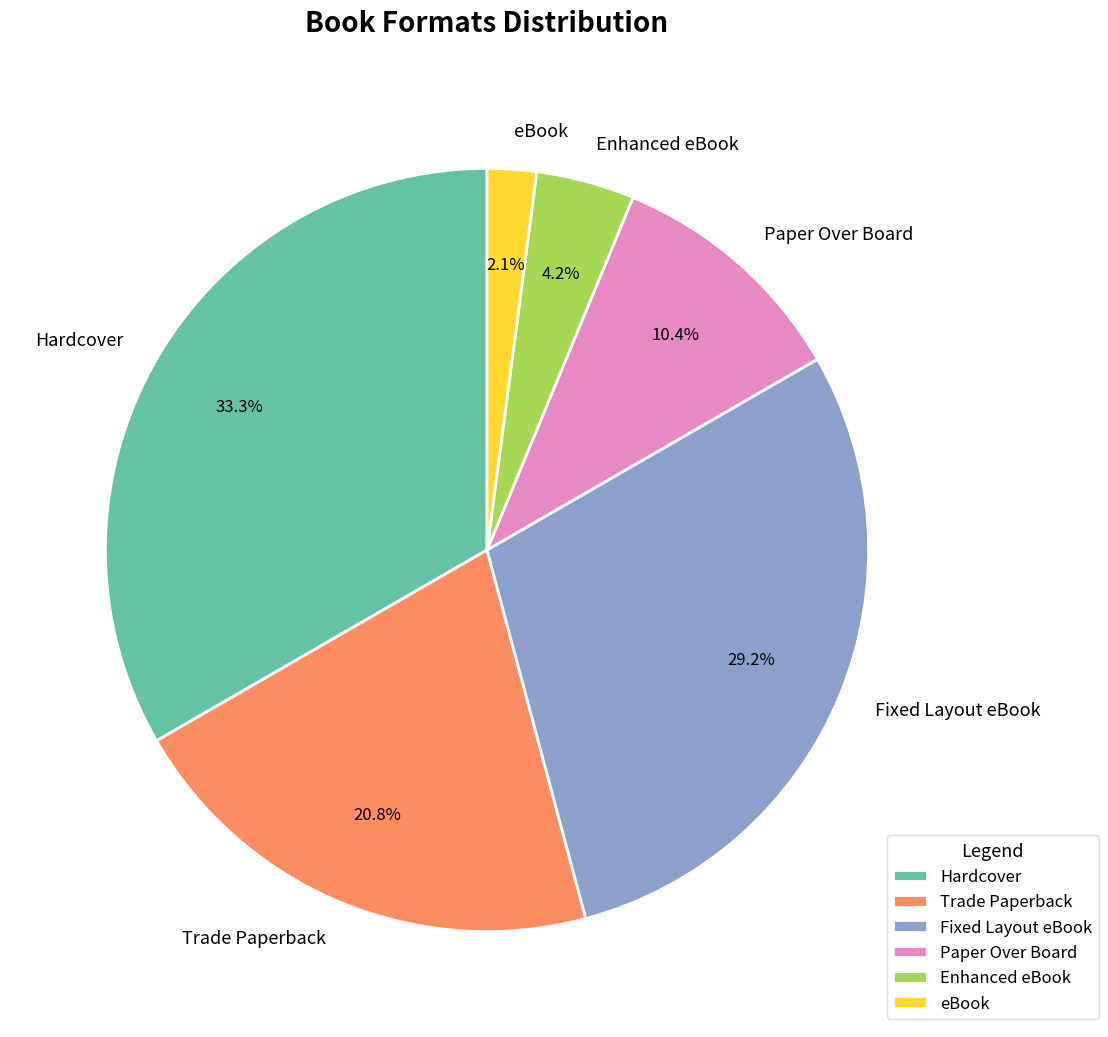

What is the ratio of the value at eBook to the value at Trade Paperback?

0.1